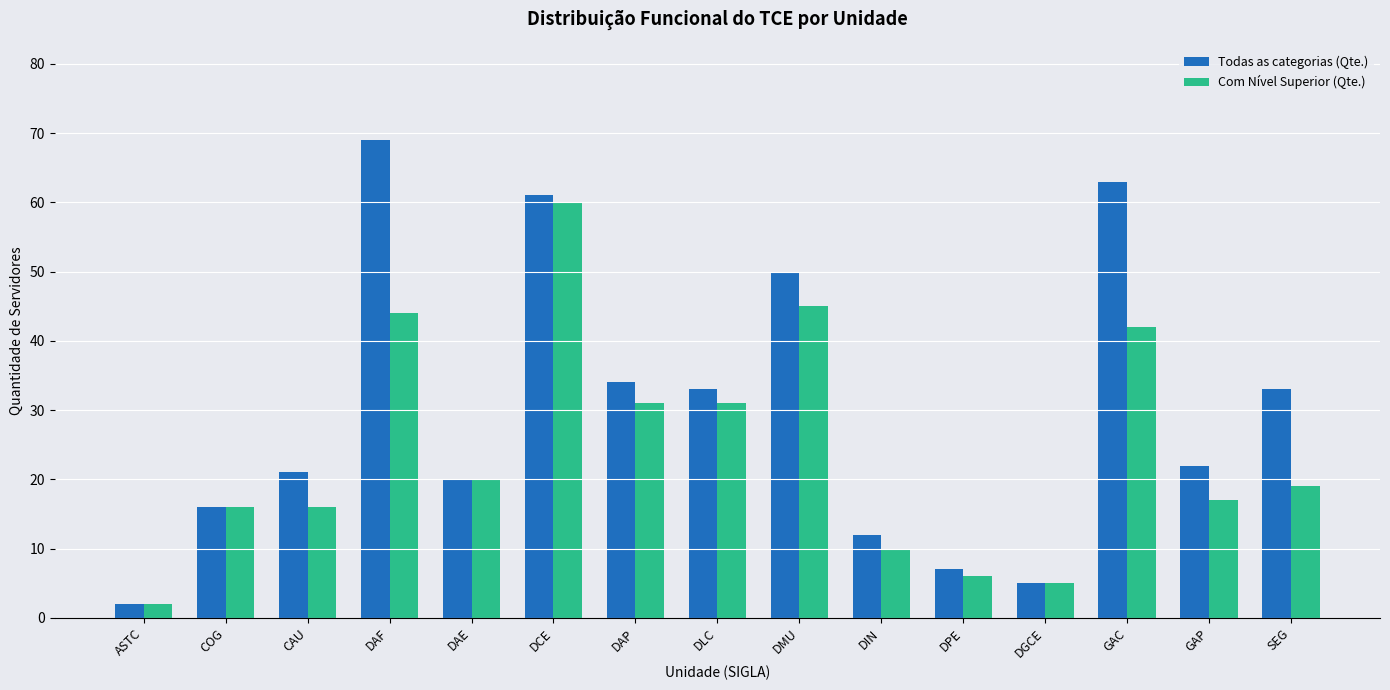

What is the sum of all Todas as categorias (Qte.) values?

448